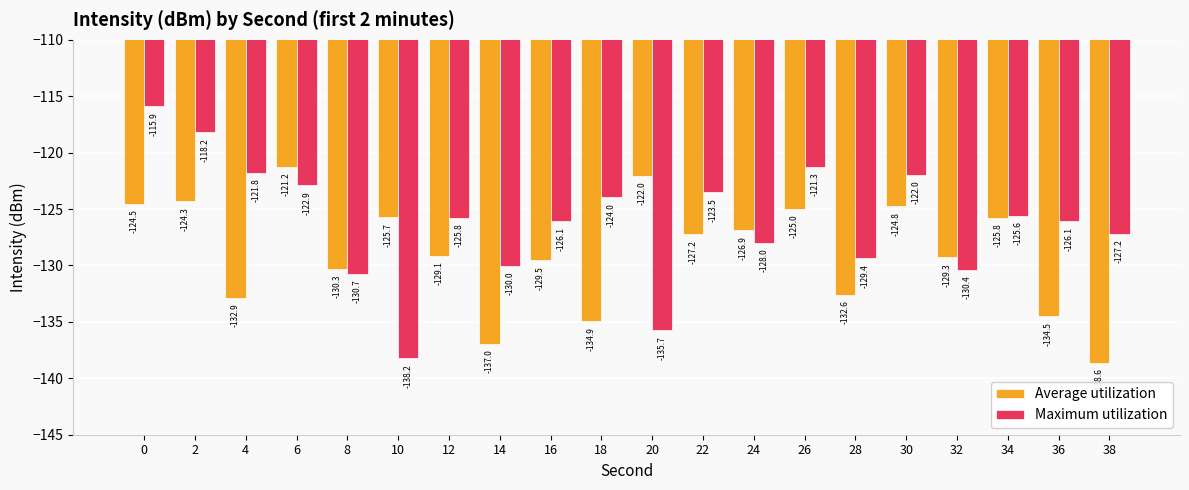

Rank the series at 14 from highest to lowest value.

Maximum utilization, Average utilization